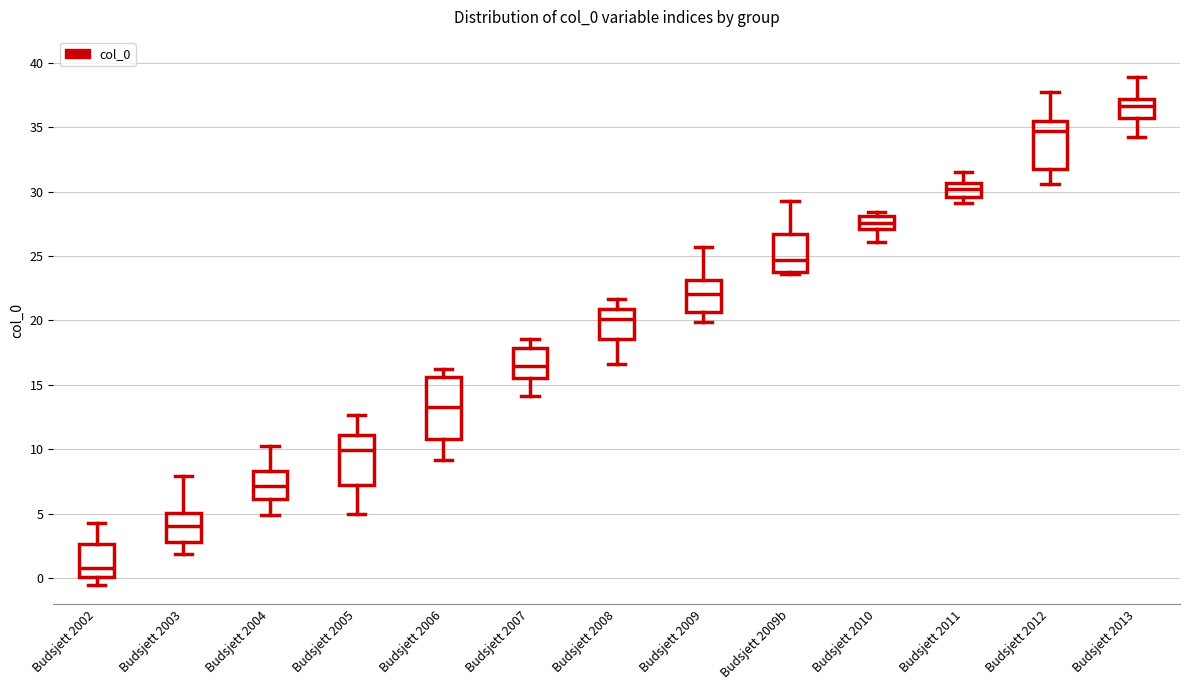

Reading left to right, read every box against the y-axis: the position of its median line, the range the box covers, and the ends of its whiskers. The values are not printed on the chart, so give them approximately, as read against the axis.

Budsjett 2002: median 1.0, box 0.0 to 2.5, whiskers -0.5 to 4.5
Budsjett 2003: median 4.0, box 3.0 to 5.0, whiskers 2.0 to 8.0
Budsjett 2004: median 7.0, box 6.0 to 8.5, whiskers 5.0 to 10.5
Budsjett 2005: median 10.0, box 7.0 to 11.0, whiskers 5.0 to 12.5
Budsjett 2006: median 13.5, box 11.0 to 15.5, whiskers 9.0 to 16.0
Budsjett 2007: median 16.5, box 15.5 to 18.0, whiskers 14.0 to 18.5
Budsjett 2008: median 20.0, box 18.5 to 21.0, whiskers 16.5 to 21.5
Budsjett 2009: median 22.0, box 20.5 to 23.0, whiskers 20.0 to 25.5
Budsjett 2009b: median 24.5, box 24.0 to 26.5, whiskers 23.5 to 29.5
Budsjett 2010: median 27.5, box 27.0 to 28.0, whiskers 26.0 to 28.5
Budsjett 2011: median 30.0, box 29.5 to 30.5, whiskers 29.0 to 31.5
Budsjett 2012: median 34.5, box 31.5 to 35.5, whiskers 30.5 to 37.5
Budsjett 2013: median 36.5, box 35.5 to 37.0, whiskers 34.5 to 39.0